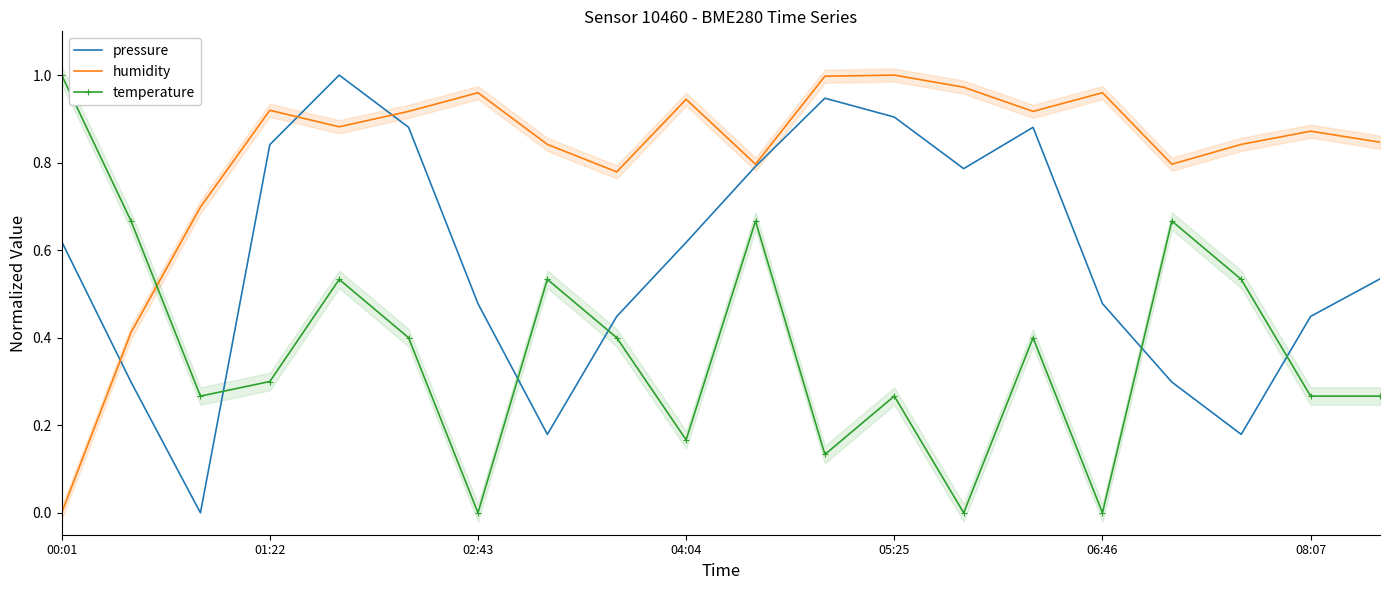

What is the approximate value of humidity at 13?

1.0